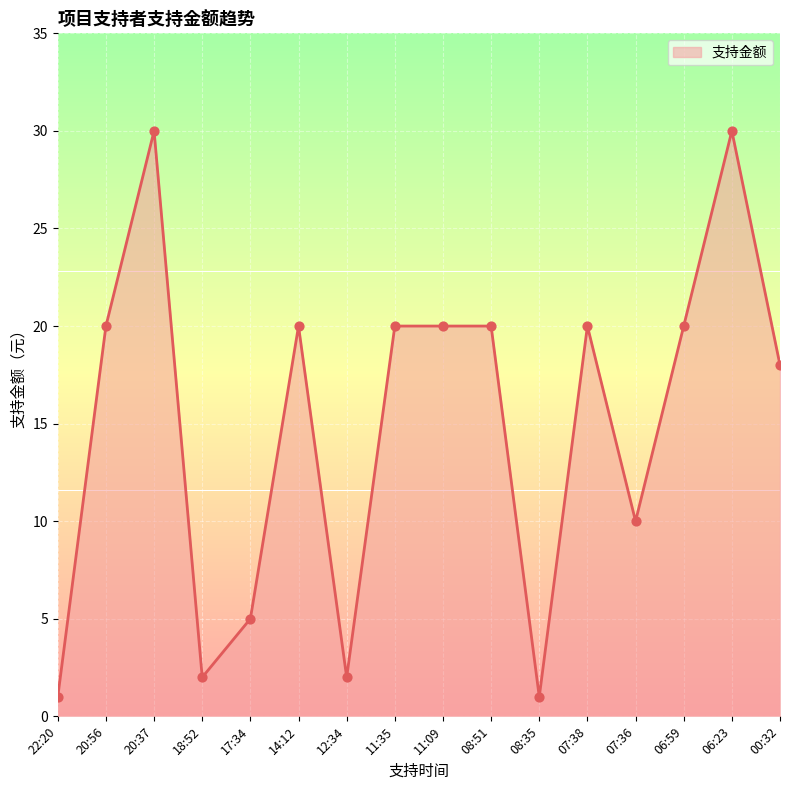

What is the change in value from 17:34 to 00:32?

+13